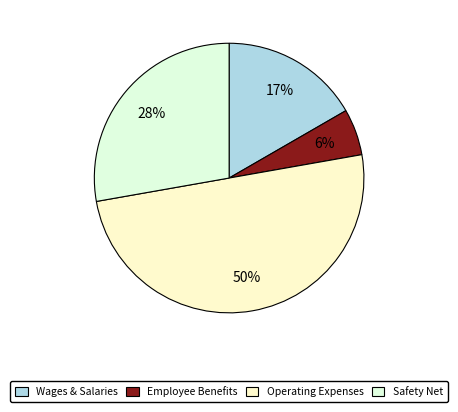

Count the number of slices in the pie.

4